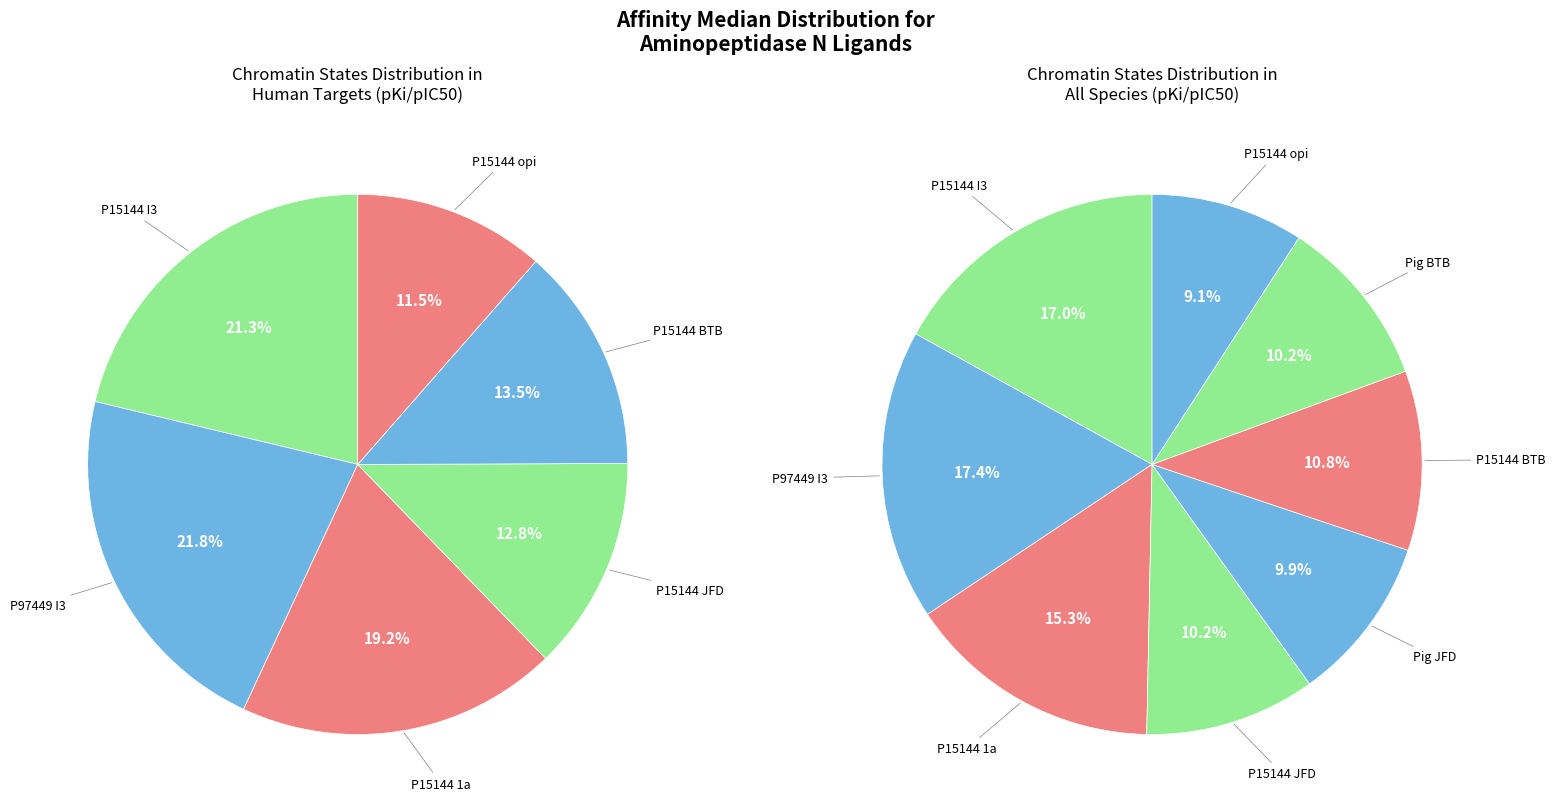

To the nearest percent, what portion does Pig (BTB07018) represent?

10%